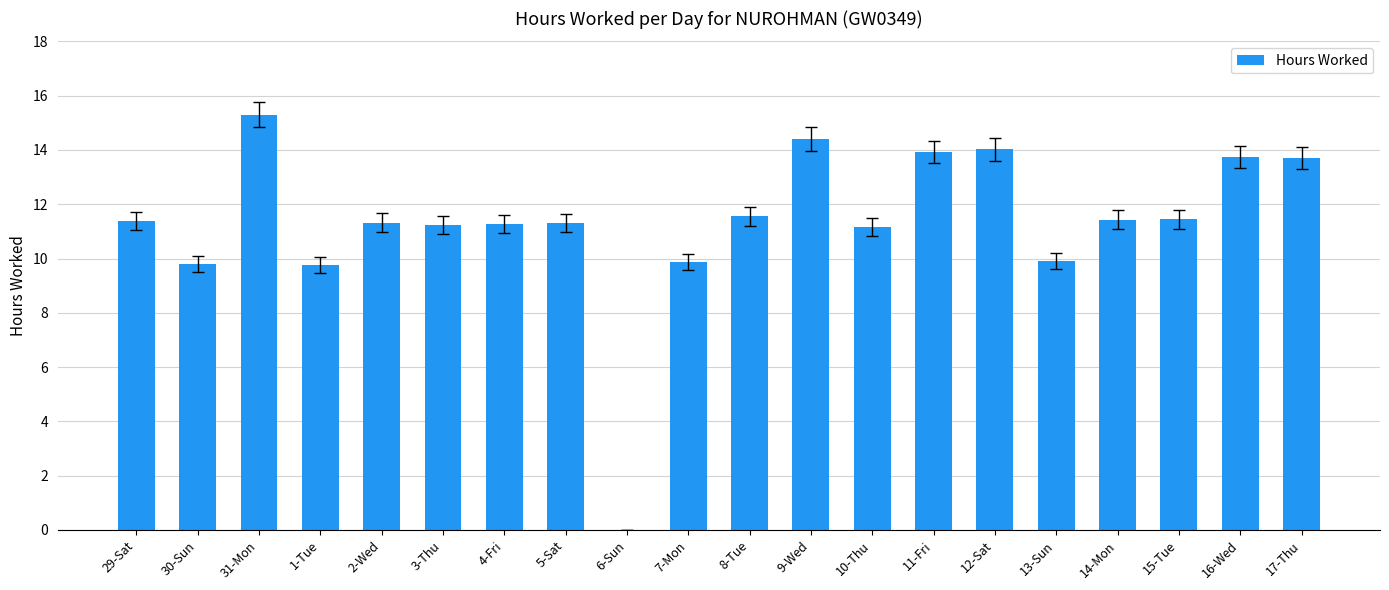

What value does the data have at 17-Thu?

13.7